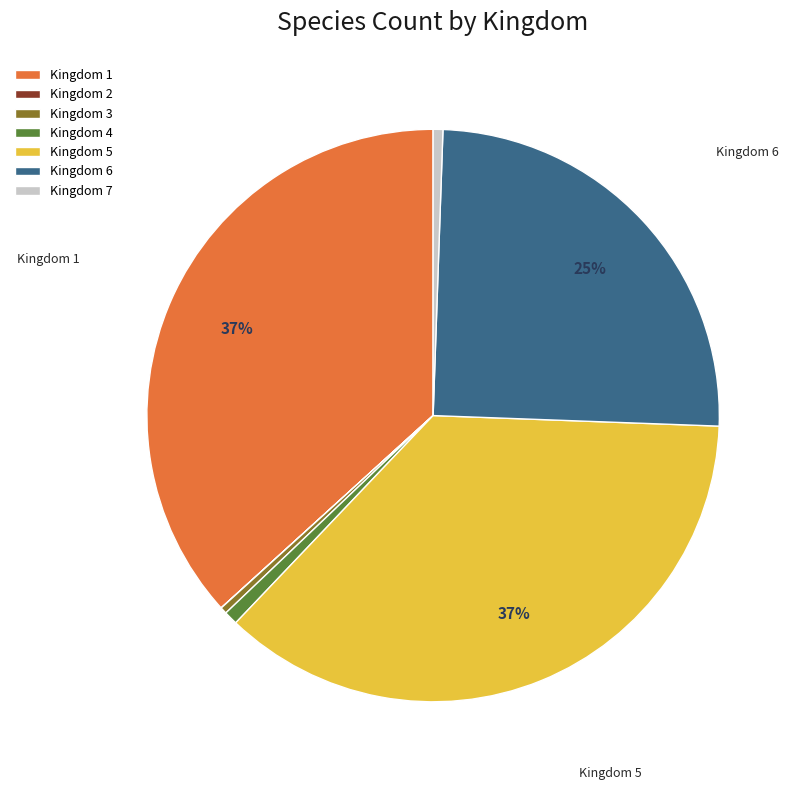

Which has a higher value, Kingdom 7 or Kingdom 1?

Kingdom 1